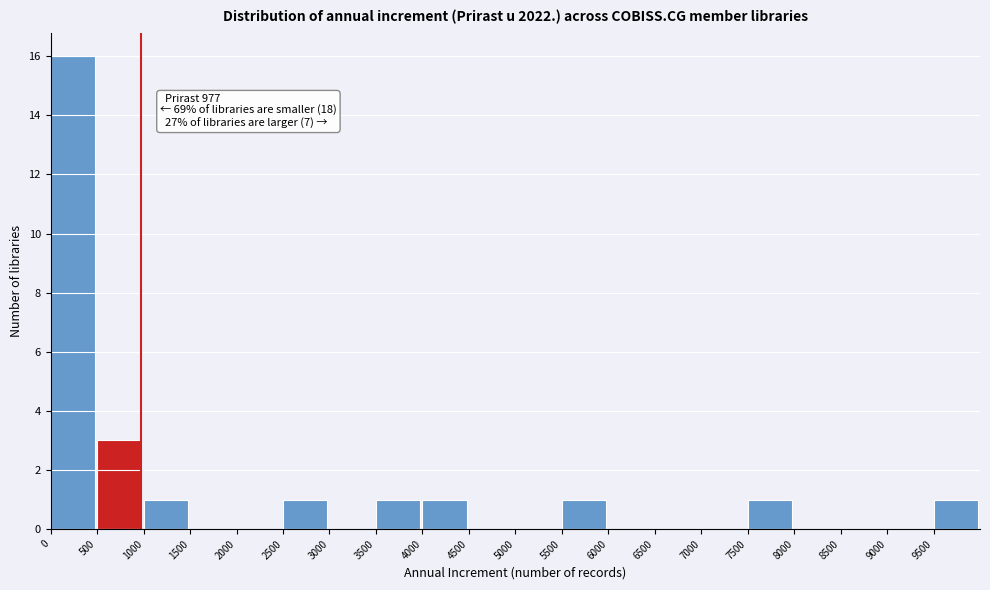

Over which range of the x-axis is the bar tallest?

0 to 500